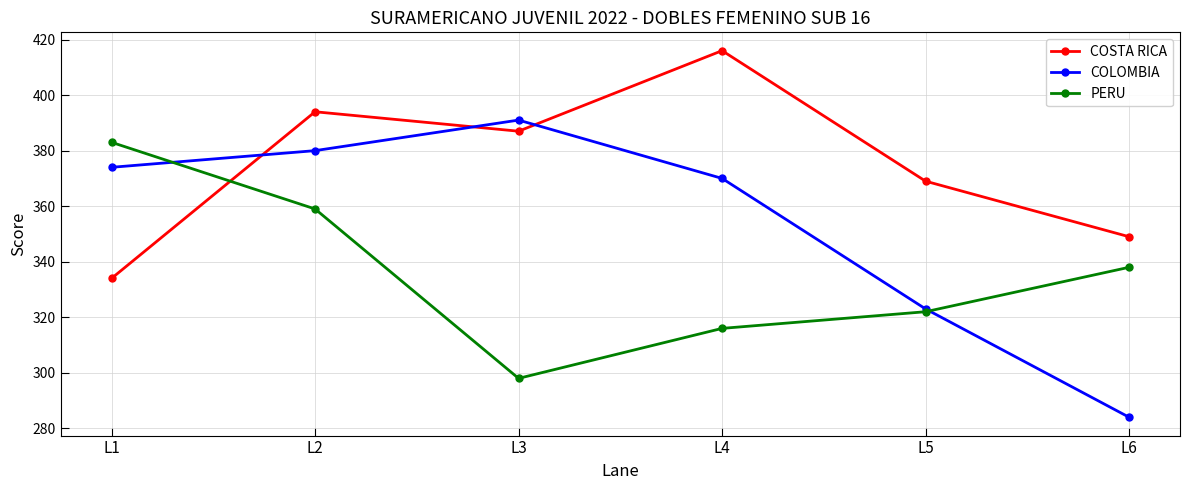

How many series are shown in this chart?

3